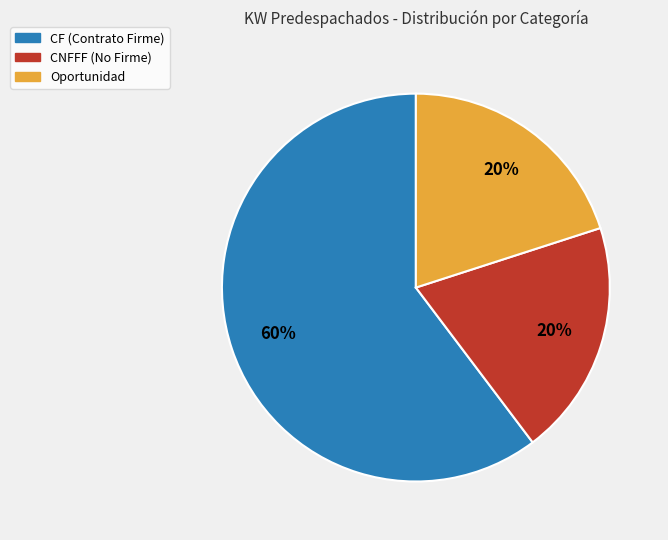

How many segments does this pie chart have?

3